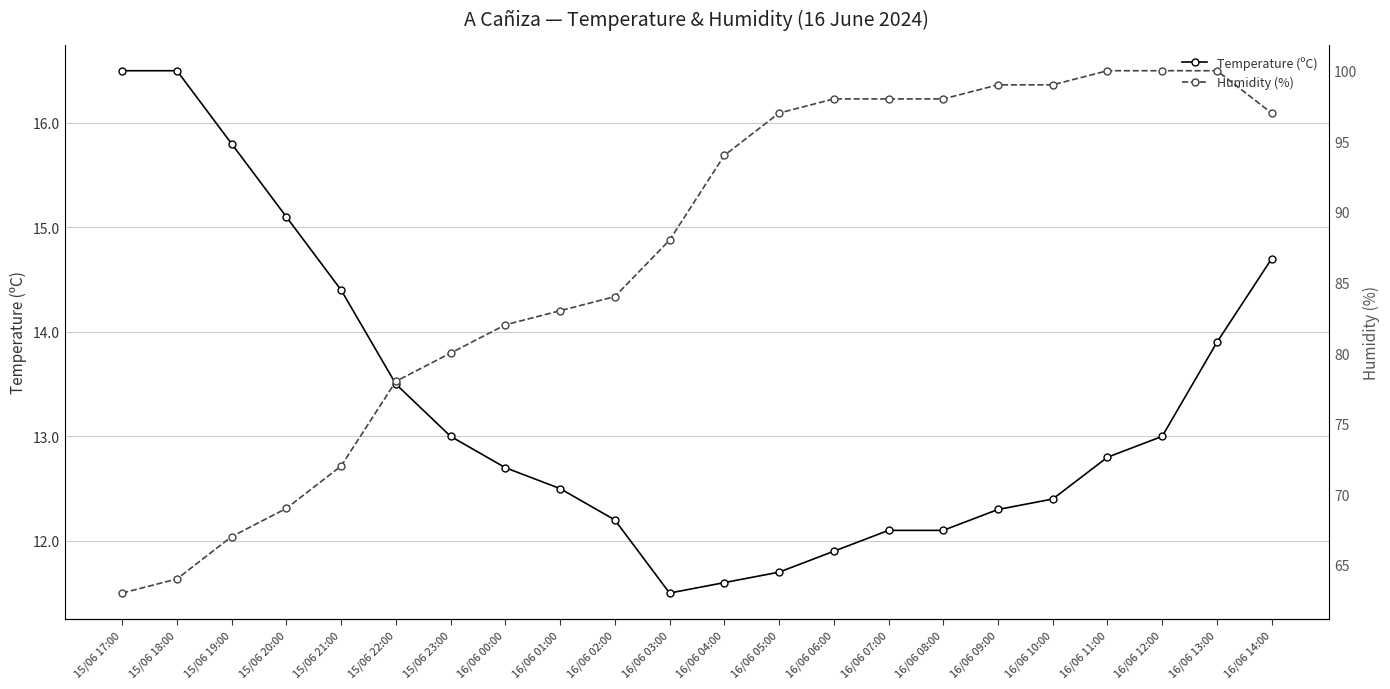

Reading right to left, list all the values displayed in this chart.

Temperature (ºC): 14.7	13.9	13.0	12.8	12.4	12.3	12.1	12.1	11.9	11.7	11.6	11.5	12.2	12.5	12.7	13.0	13.5	14.4	15.1	15.8	16.5	16.5
Humidity (%): 97.0	100.0	100.0	100.0	99.0	99.0	98.0	98.0	98.0	97.0	94.0	88.0	84.0	83.0	82.0	80.0	78.0	72.0	69.0	67.0	64.0	63.0